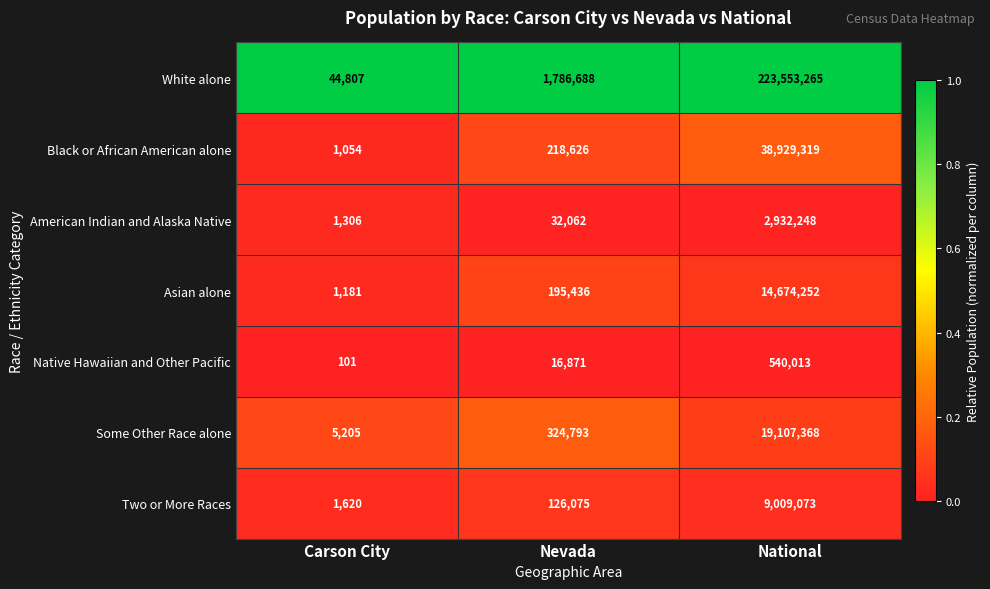

What value does the Native Hawaiian and Other Pacific series have at Carson City, to the nearest 100?

100